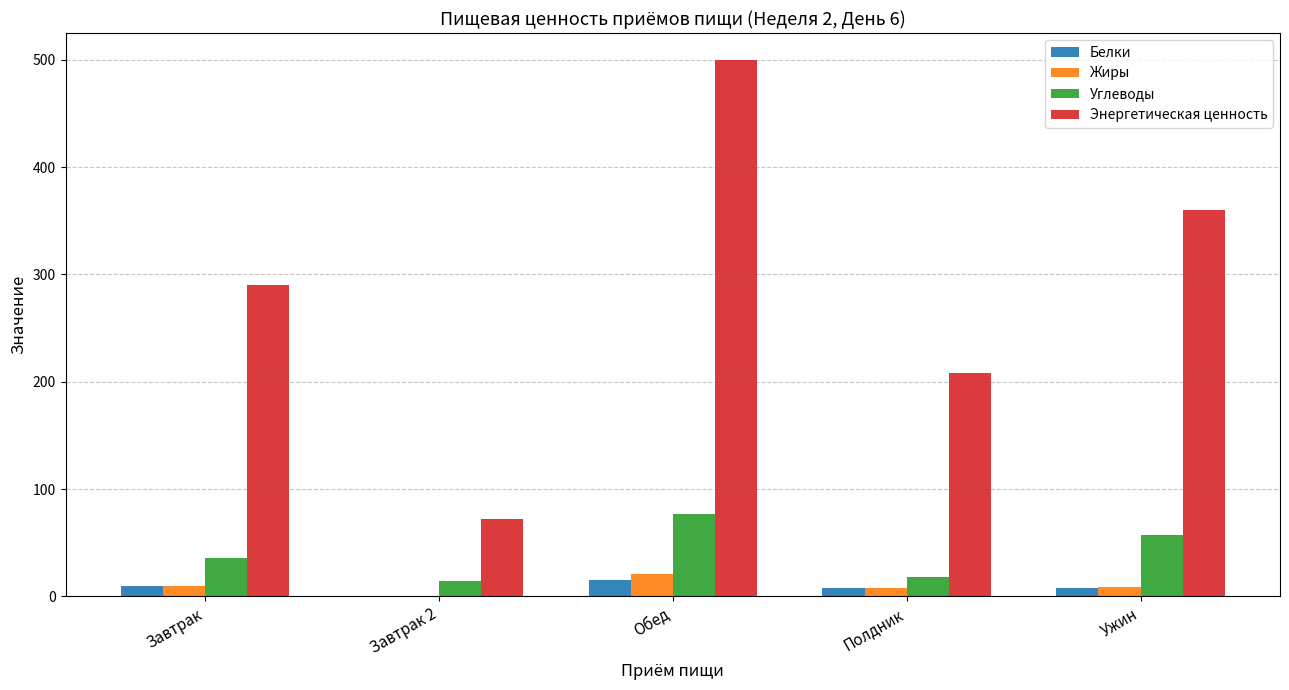

How many groups of bars are there?

5